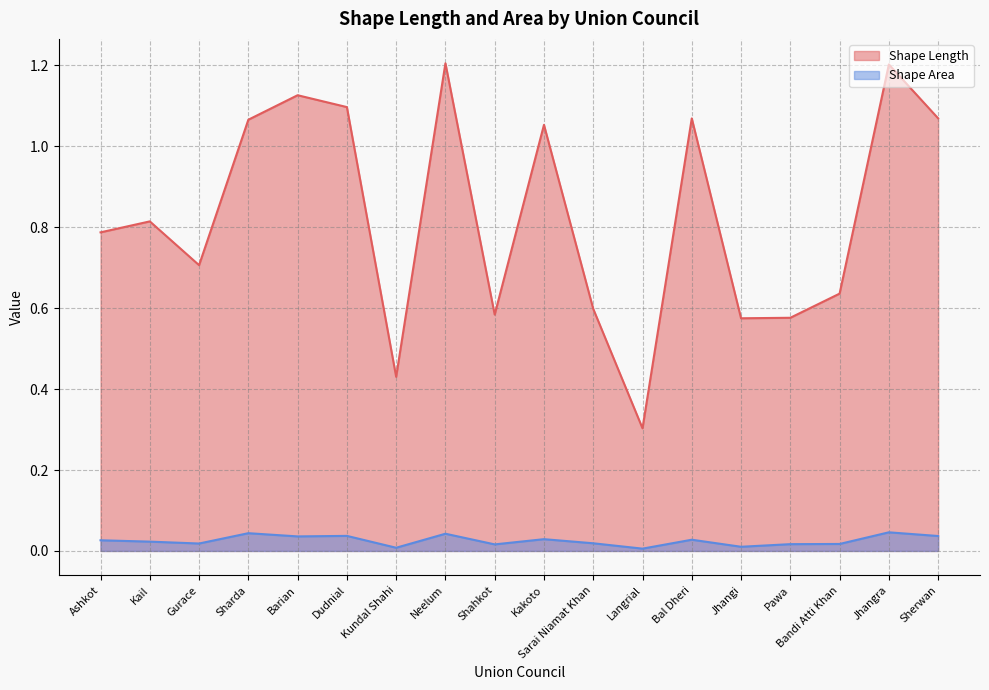

Rank the categories by Shape Area value from lowest to highest.

Langrial, Kundal Shahi, Jhangi, Shahkot, Pawa, Bandi Atti Khan, Gurace, Sarai Niamat Khan, Kail, Ashkot, Bal Dheri, Kakoto, Barian, Sherwan, Dudnial, Neelum, Sharda, Jhangra